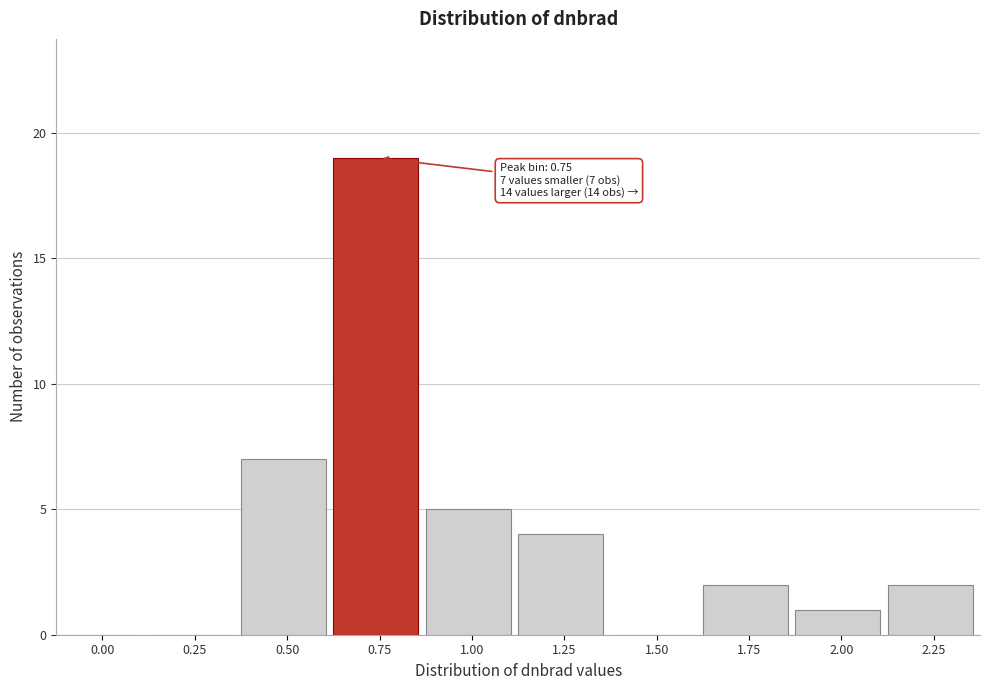

Reading left to right, transcribe all the data shown in this chart.

0.00=0	0.25=0	0.50=7	0.75=19	1.00=5	1.25=4	1.50=0	1.75=2	2.00=1	2.25=2